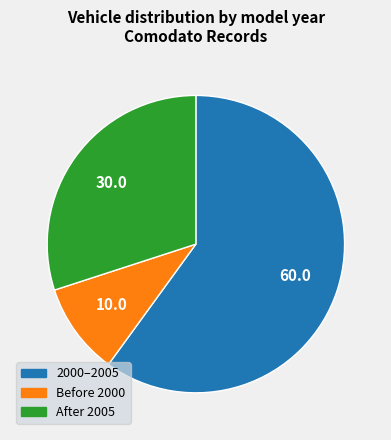

Is there a majority slice in this chart?

Yes